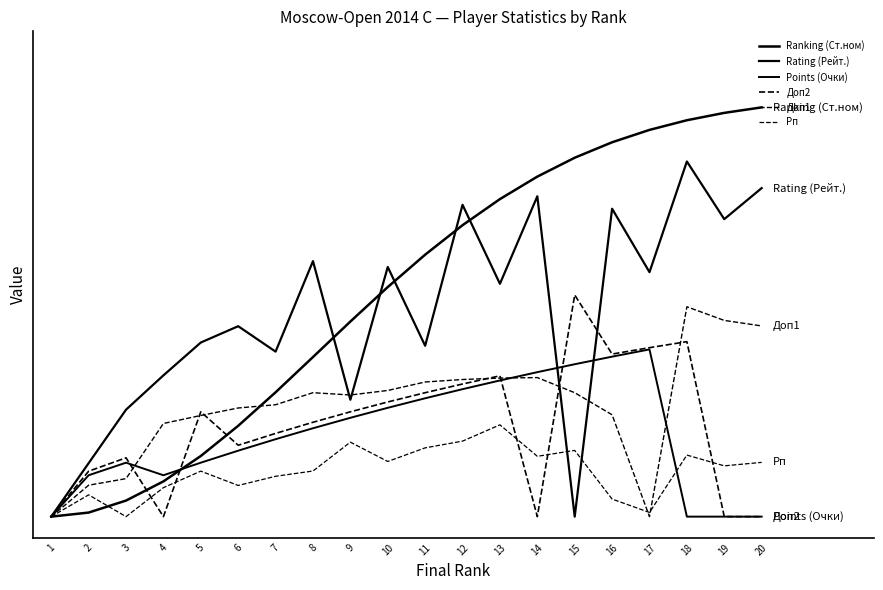

Which series has the largest total across all categories?

Ranking (Ст.ном)